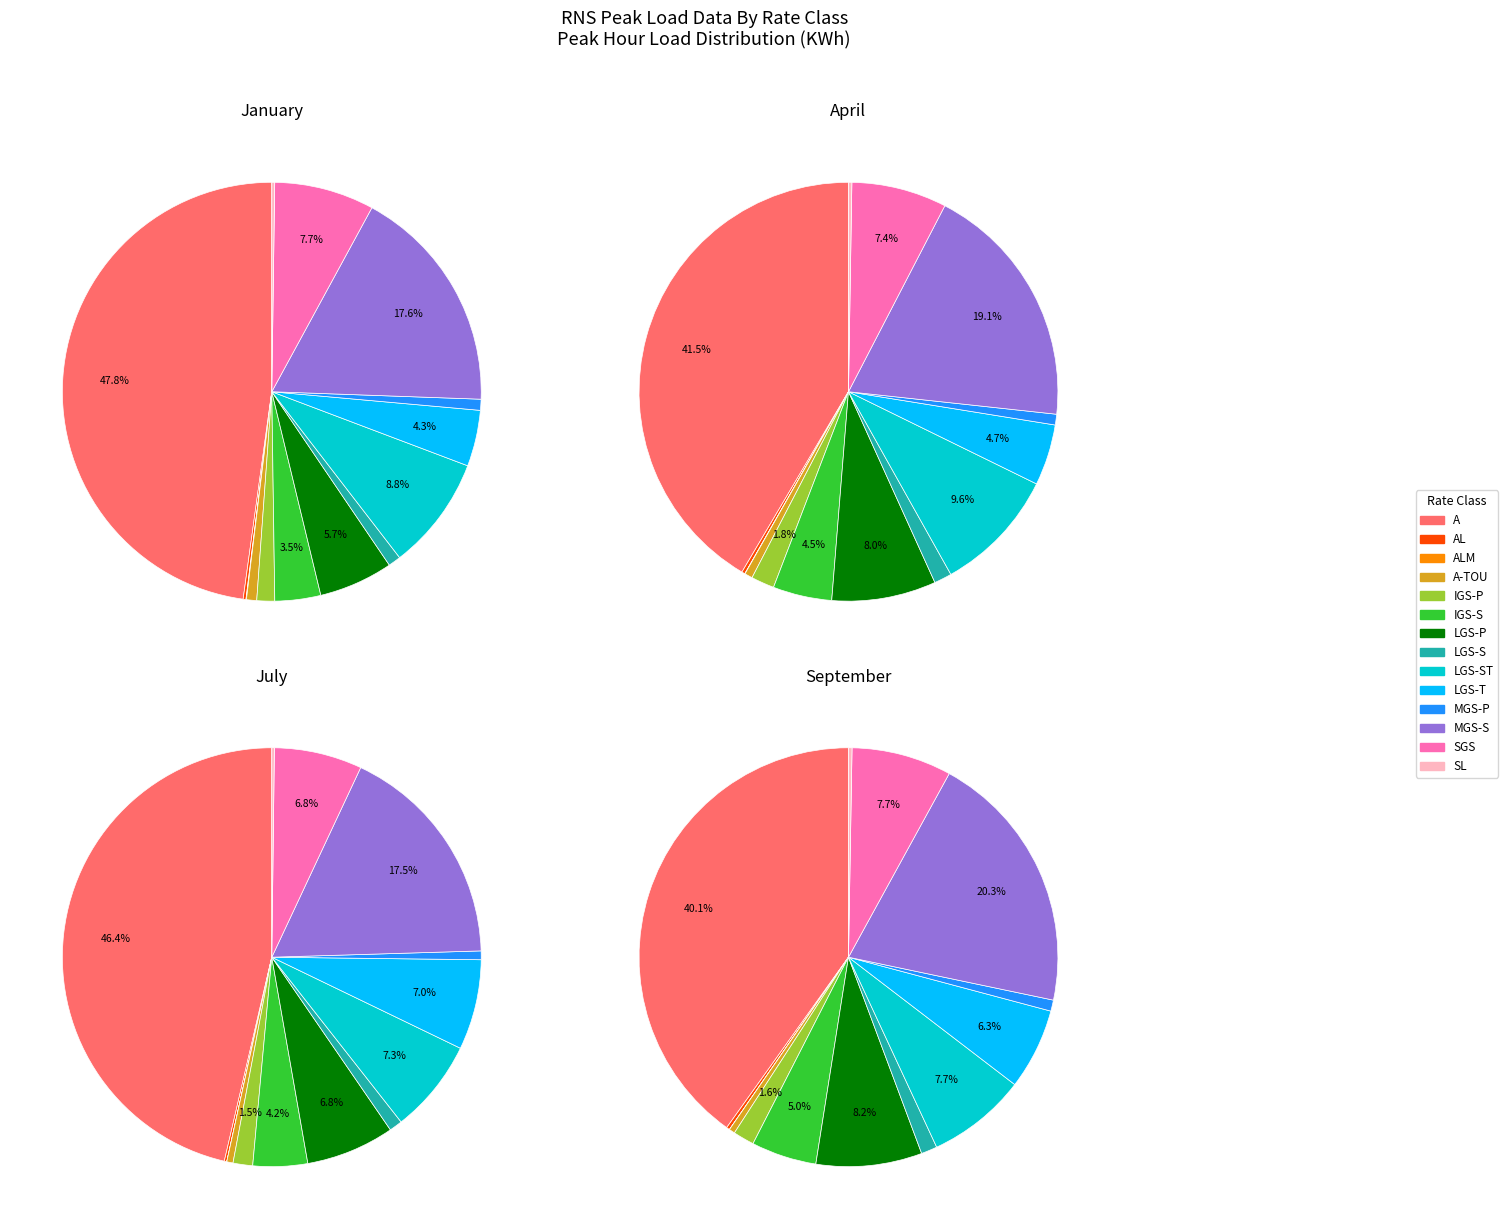

The MGS-S slice represents 20% of the pie. True or false?

True